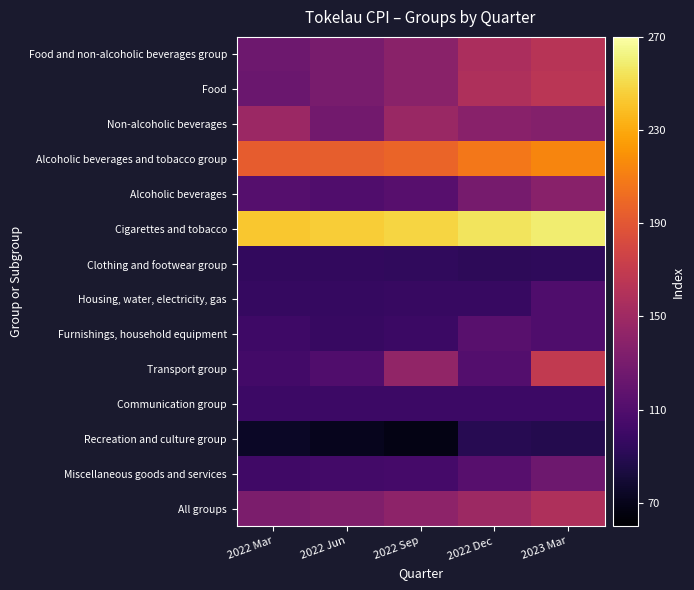

List the series in order of their peak value, lowest first.

Recreation and culture group, Clothing and footwear group, Communication group, Housing, water, electricity, gas, Furnishings, household equipment, Miscellaneous goods and services, Alcoholic beverages, Non-alcoholic beverages, All groups, Food and non-alcoholic beverages group, Food, Transport group, Alcoholic beverages and tobacco group, Cigarettes and tobacco